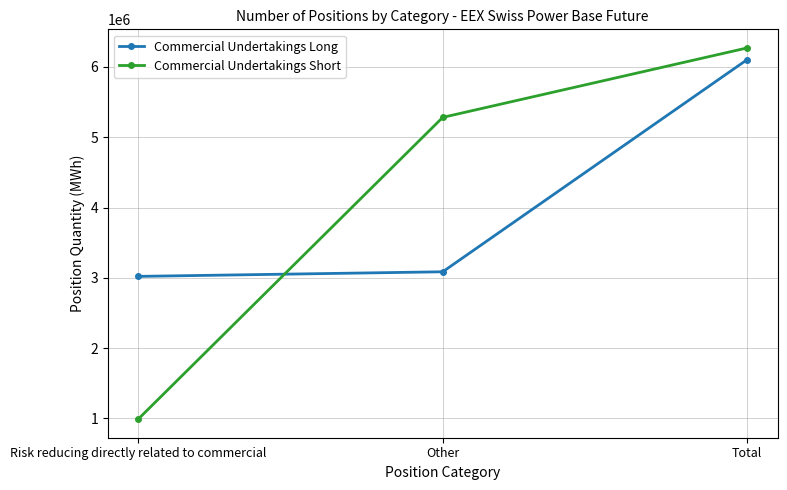

Is the value of Commercial Undertakings Long at Total greater than the value of Commercial Undertakings Short at Total?

No